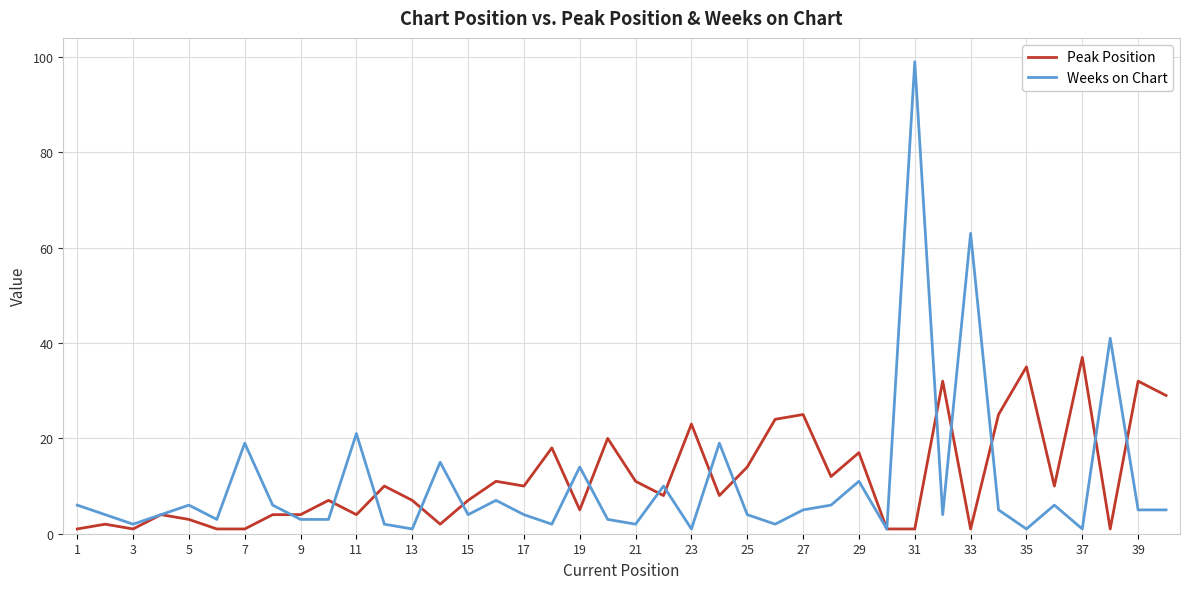

What is the maximum value shown in the chart?

99